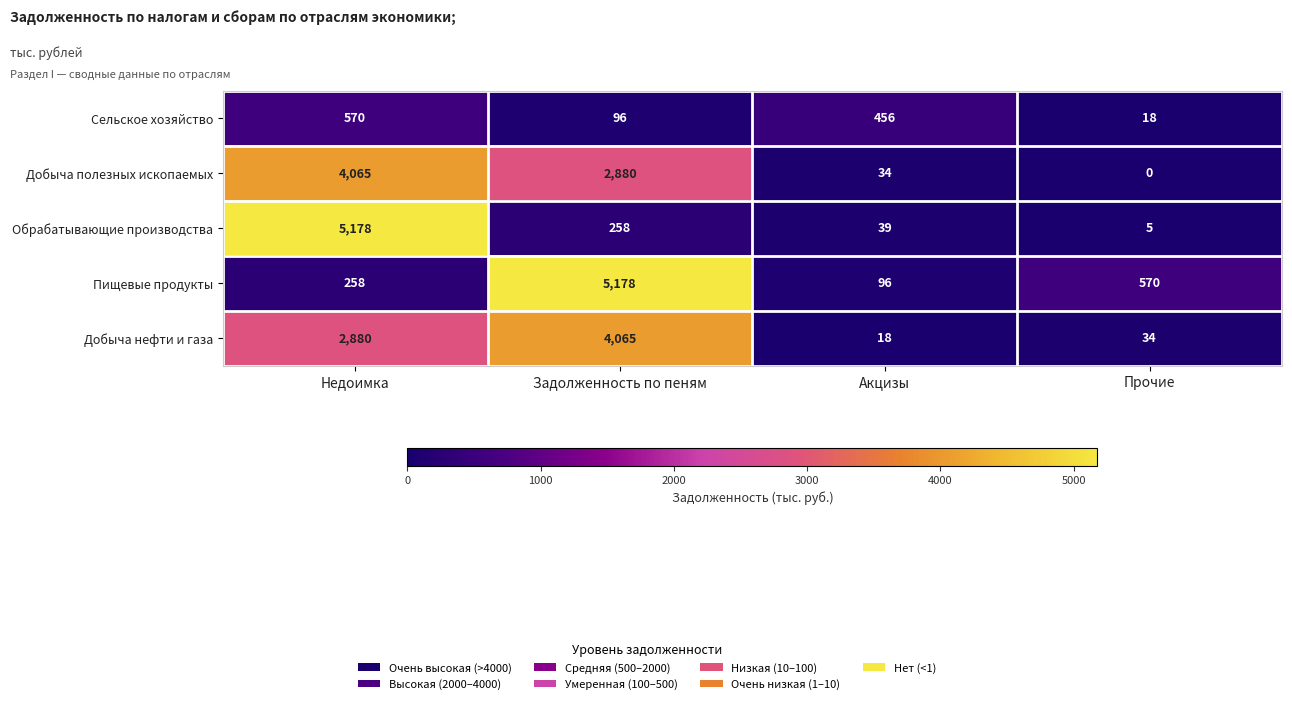

At which label is Сельское хозяйство closest to 294?

Акцизы